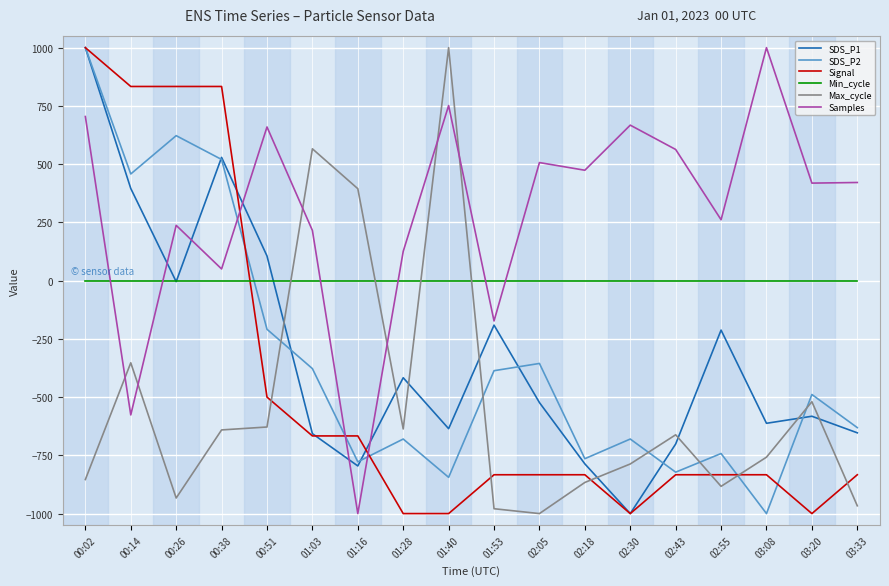

What is the spread (max minus min) of values at 00:51?

1287.9